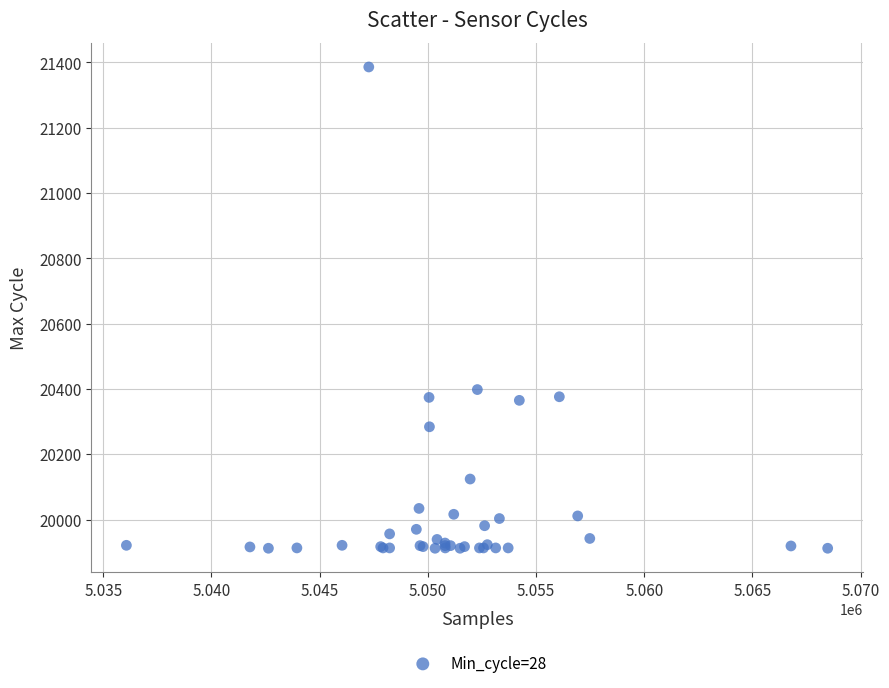

What Y value in the scatter plot is closest to 20649?

20398